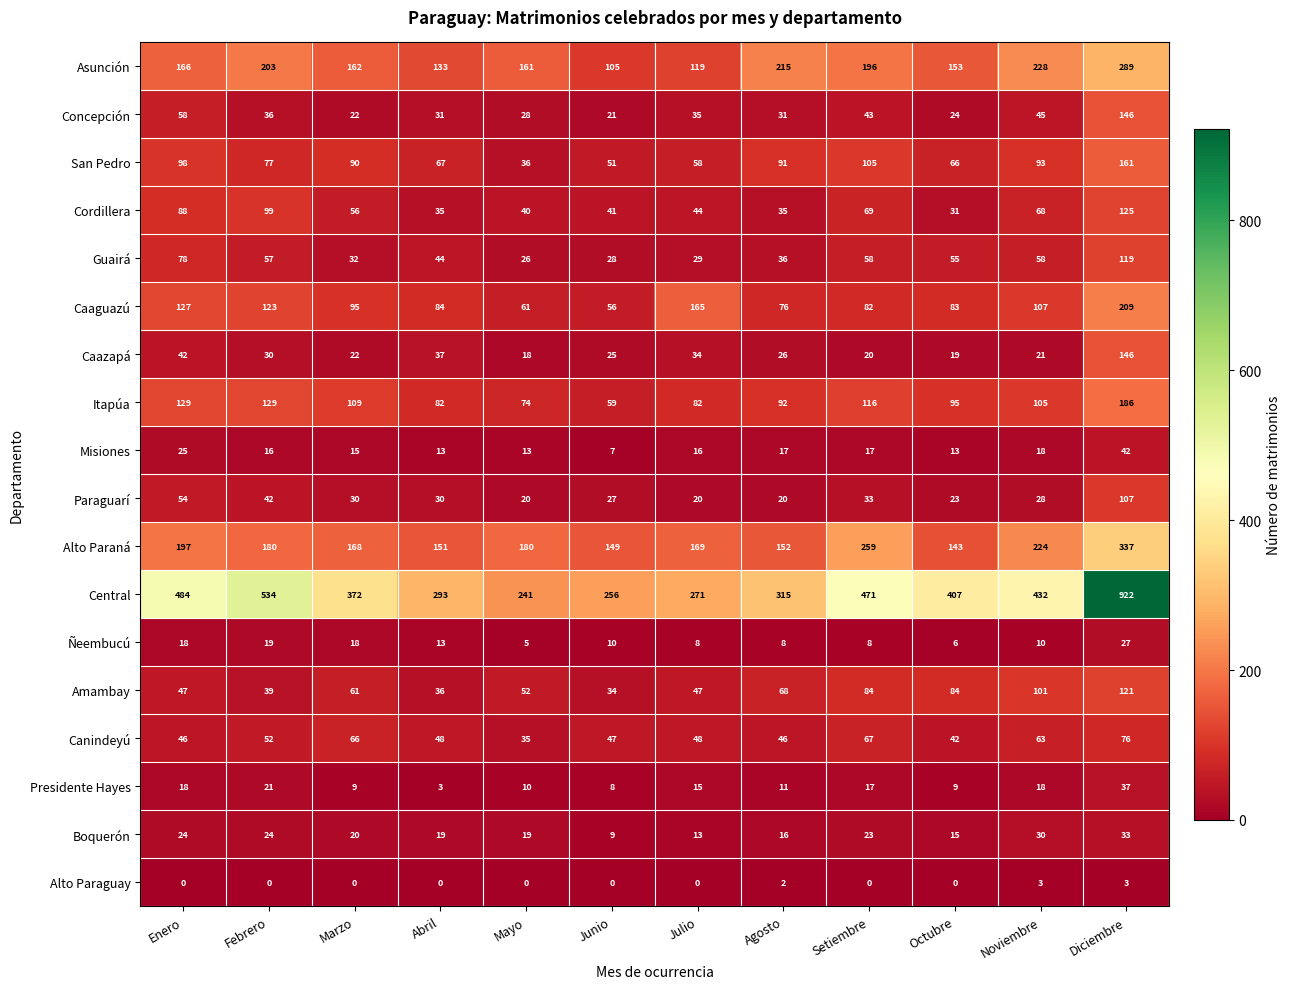

How many data points does each series have?

12